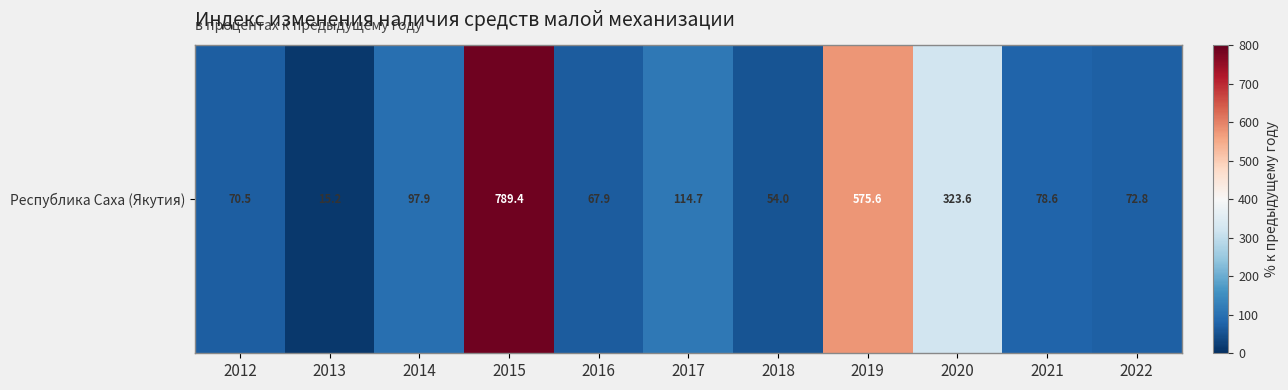

Where is the data nearest to the value 402?

2020